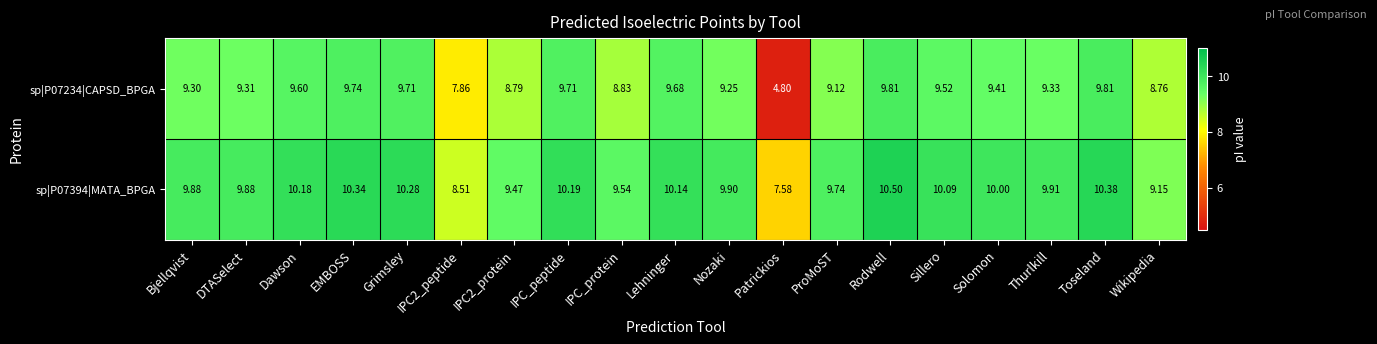

Which category has the highest value in the sp|P07394|MATA_BPGA series?

Rodwell